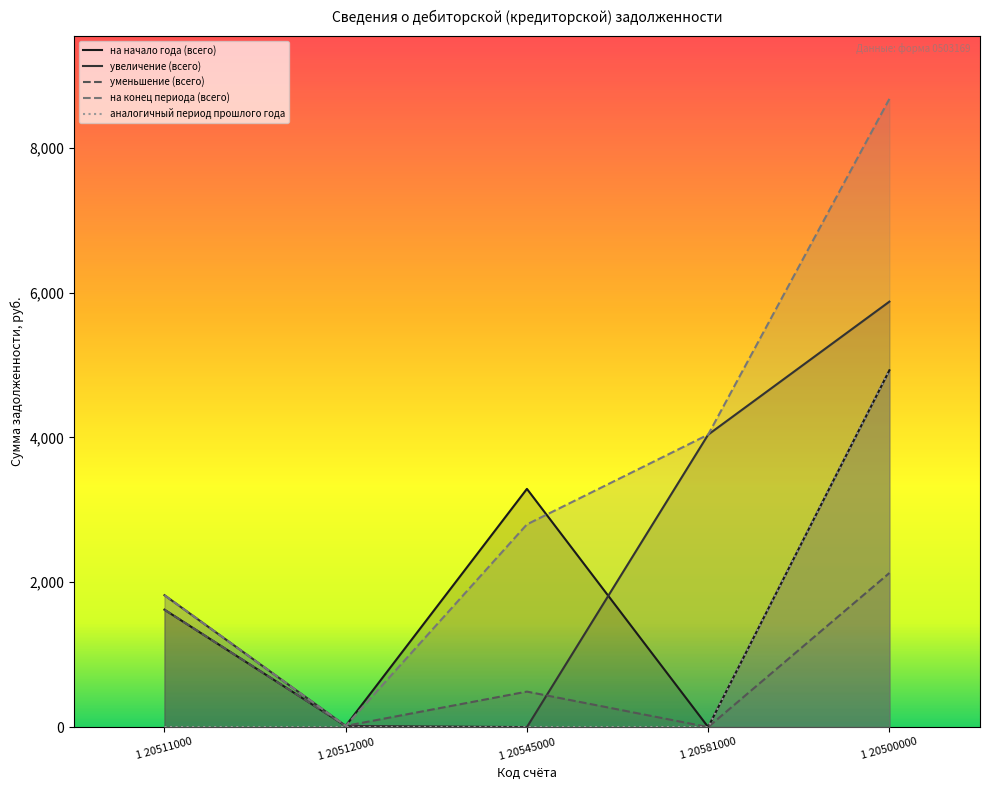

What is the difference between the second highest and minimum values in the на конец периода (всего) series?

4023.5